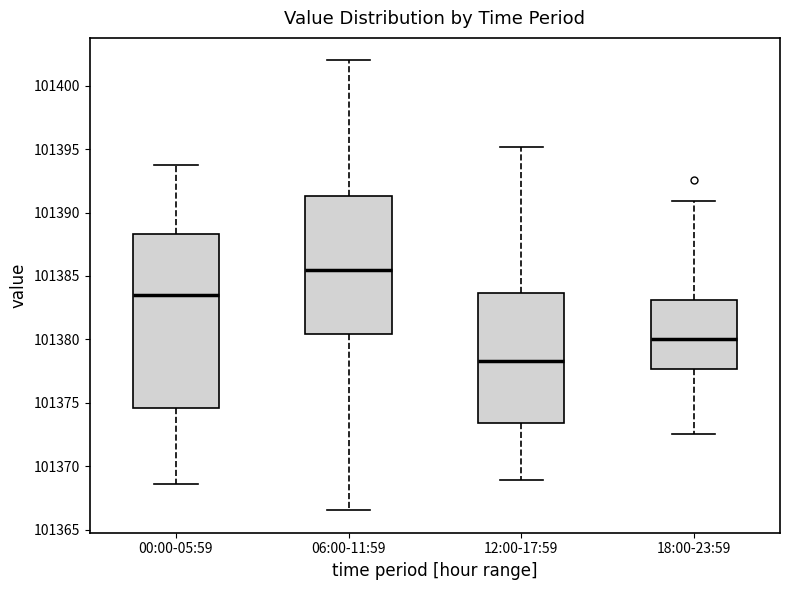

Where is the lower edge of the box for 12:00-17:59 on the y-axis? The values are not printed on the chart, so give them approximately, as read against the axis.

101373.5